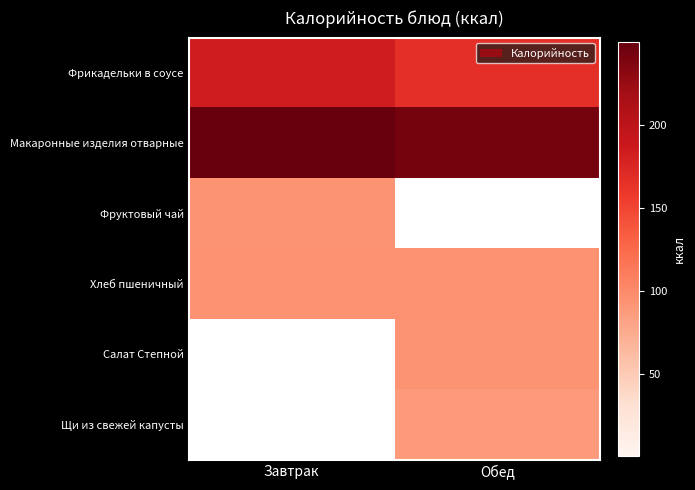

Which series has the largest total across all categories?

Макаронные изделия отварные